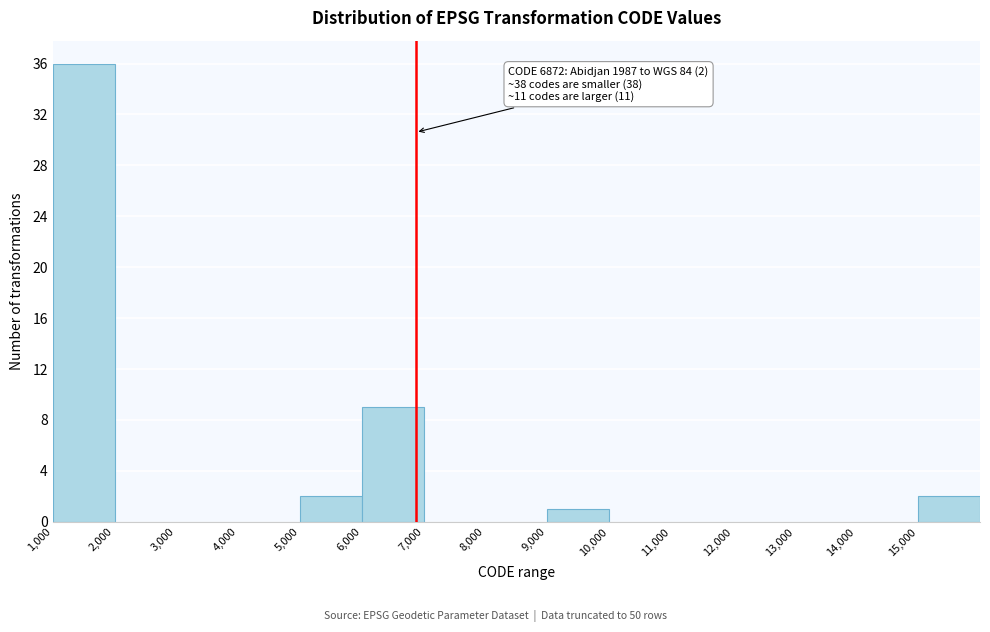

Over which range of the x-axis is the bar tallest?

1000 to 2000